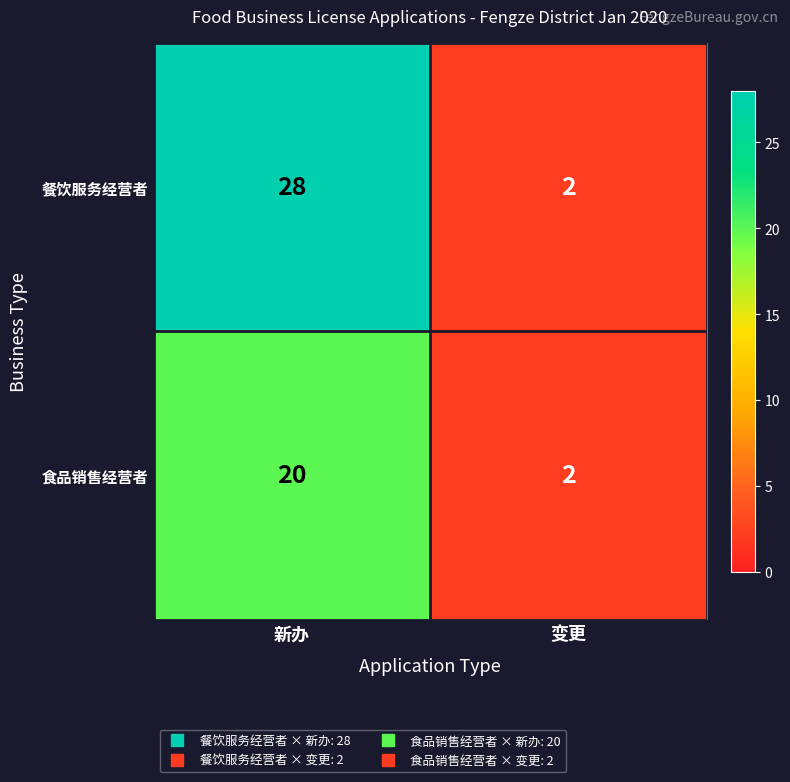

List the series in order of their peak value, highest first.

餐饮服务经营者, 食品销售经营者